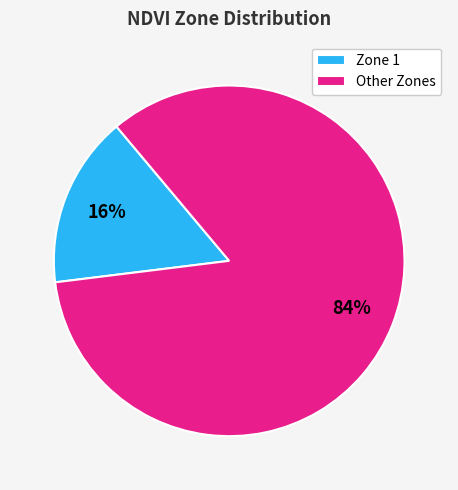

How many slices are in this pie chart?

2